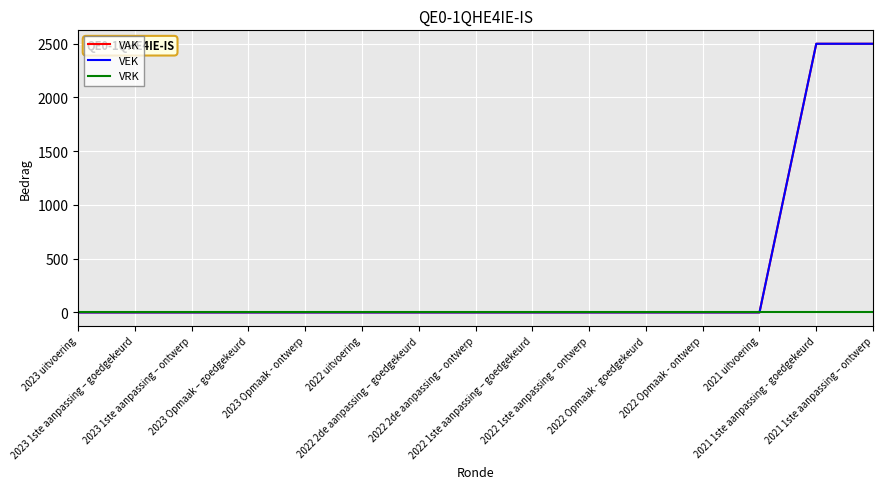

Which label corresponds to the largest value in the chart?

2021 1ste aanpassing - goedgekeurd